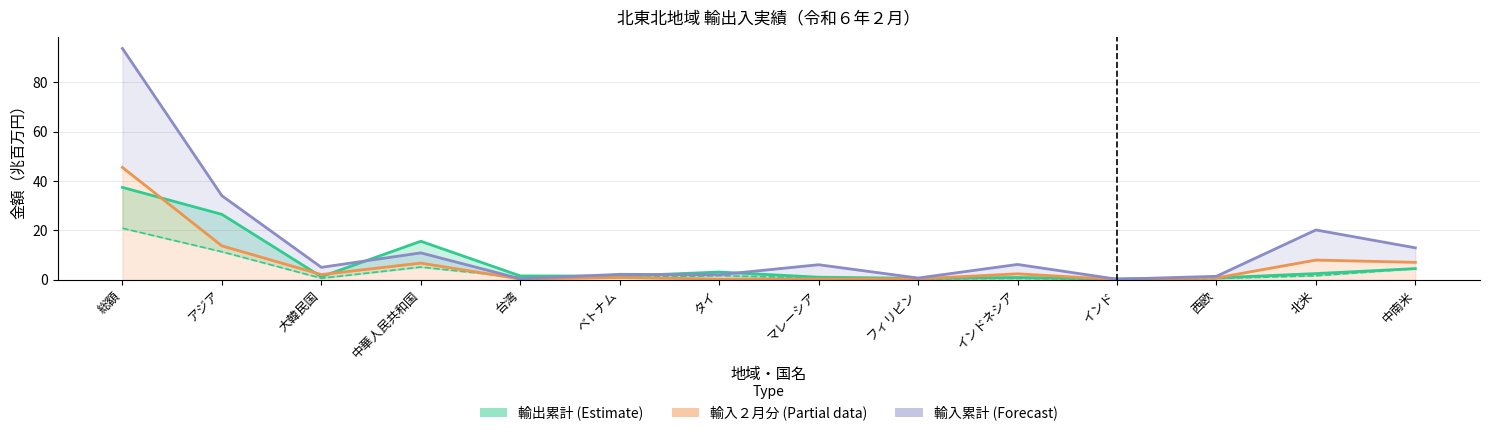

Is the value of 輸出_2月分 at アジア greater than the value of 輸入_累計 at フィリピン?

Yes